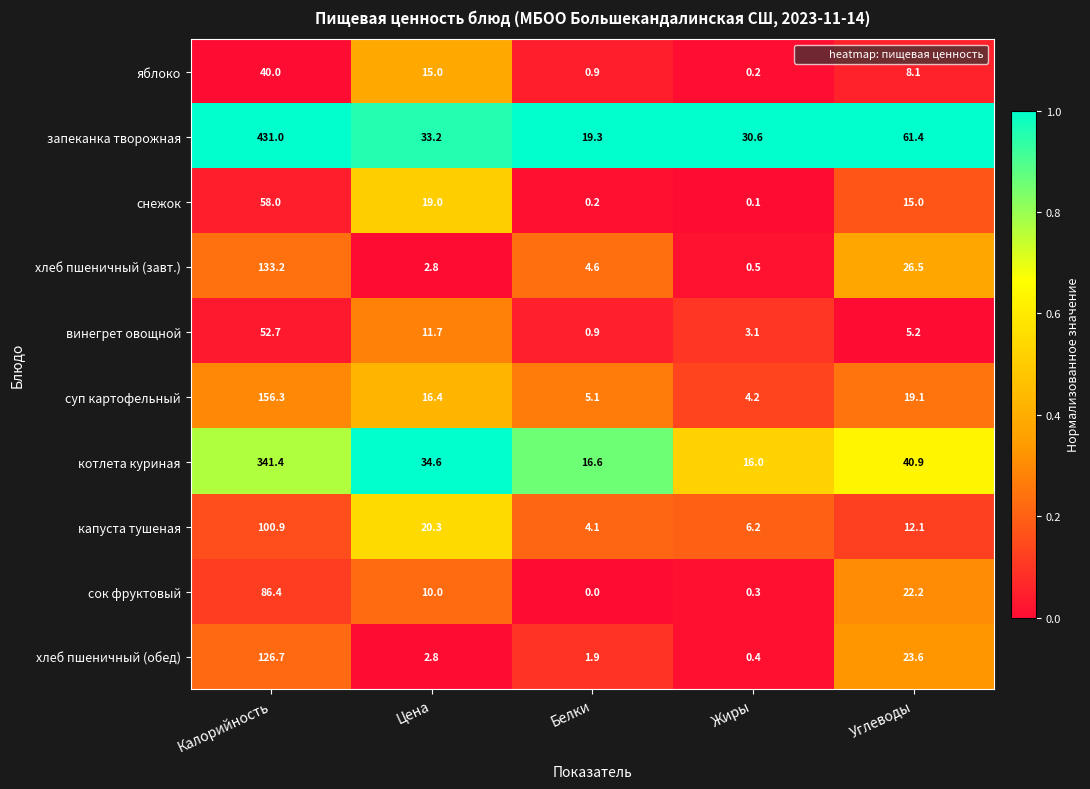

Which category has the highest value across all series?

Калорийность